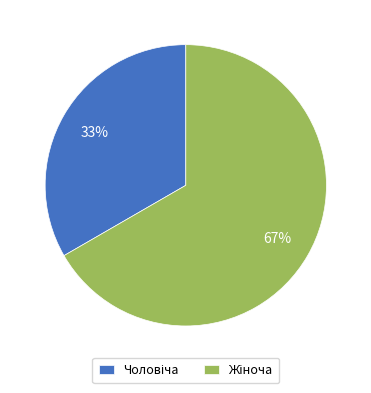

Does any single category account for the majority?

Yes